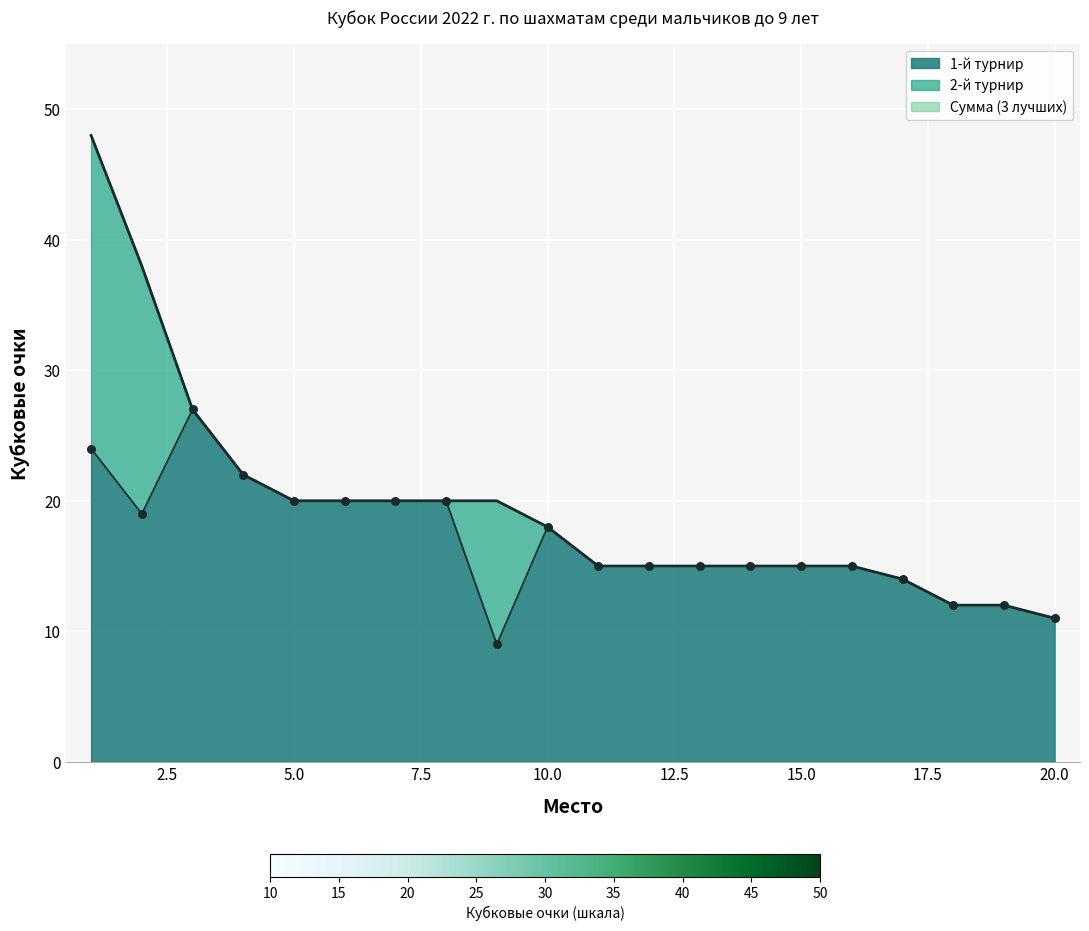

Which series has the largest total across all categories?

Сумма